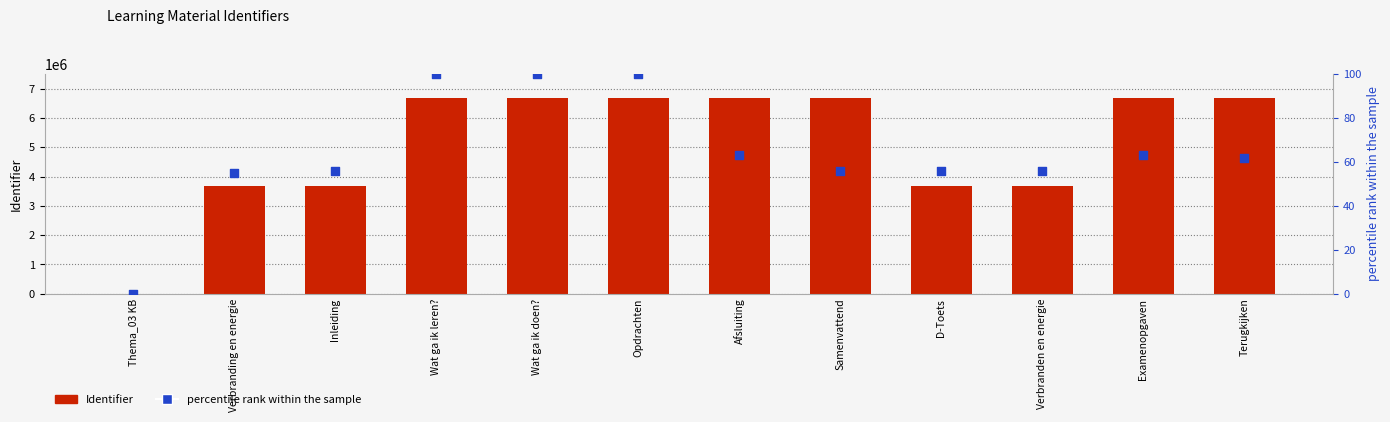

At how many categories does at least one series exceed 5274892?

7